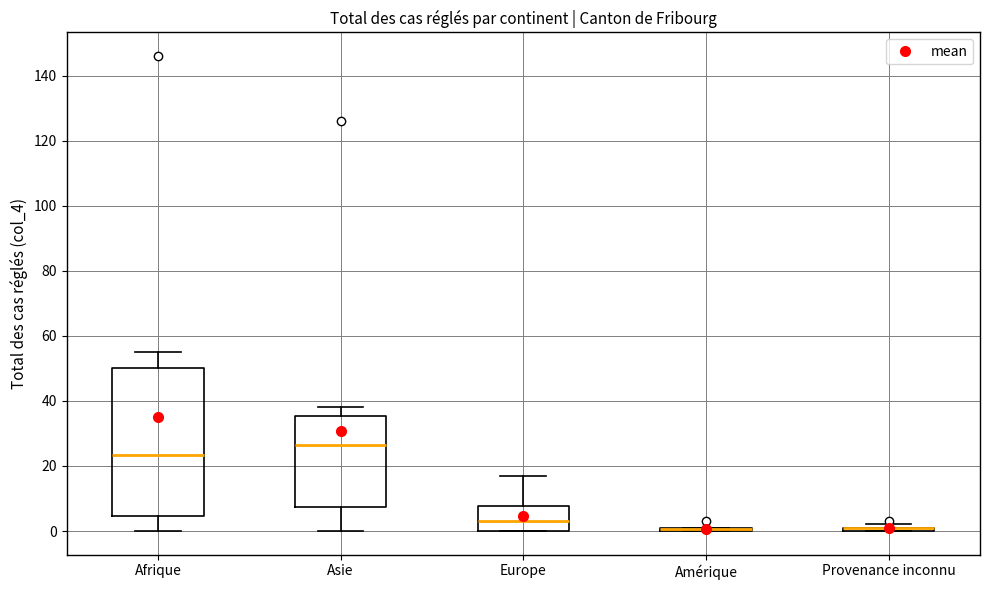

Comparing the boxes themselves (not the whiskers), which one is the tallest?

Afrique